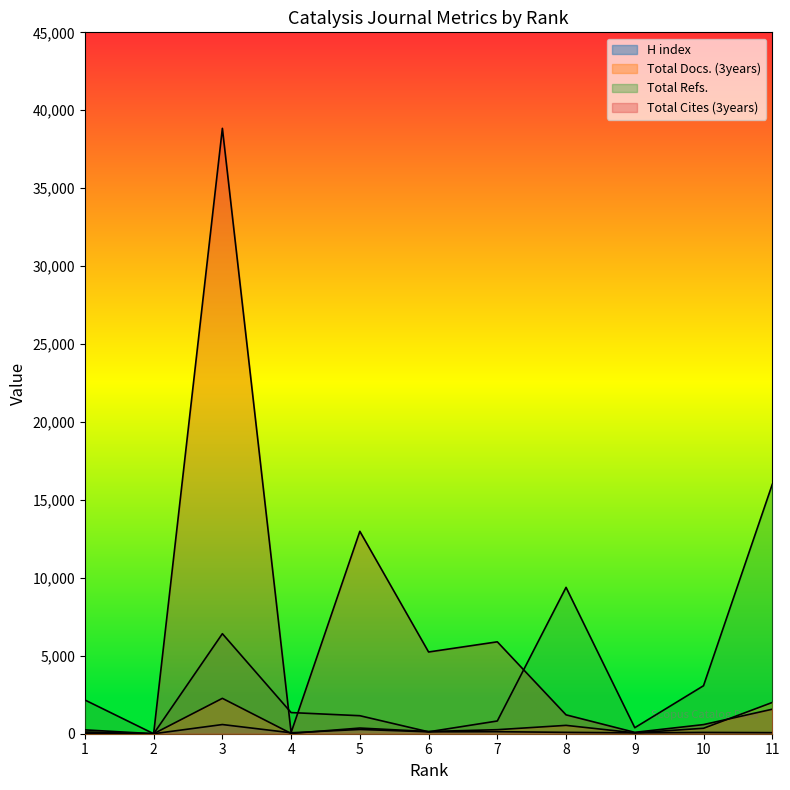

Reading left to right, transcribe all the data shown in this chart.

H index: 112	0	589	60	274	122	131	87	57	83	69
Total Docs. (3years): 25	0	2270	17	364	141	259	536	56	349	2005
Total Refs.: 2164	0	6417	1357	1156	122	817	9390	386	3079	15996
Total Cites (3years): 247	0	38841	75	12986	5244	5896	1211	88	586	1572